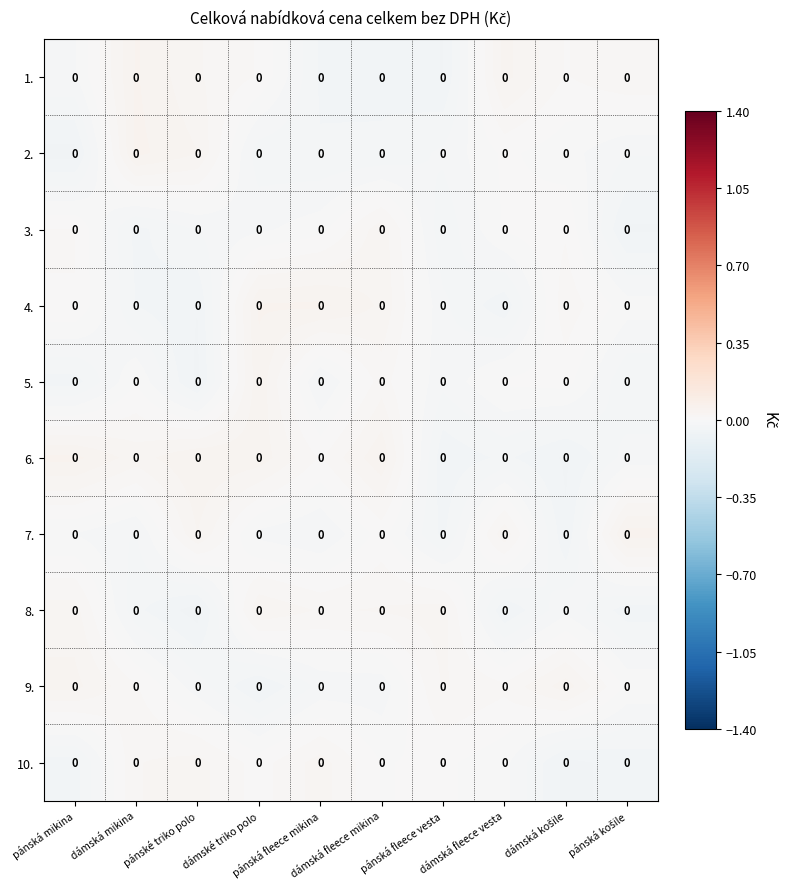

Between dámské triko polo and pánská fleece mikina, which series saw the biggest shift?

5.